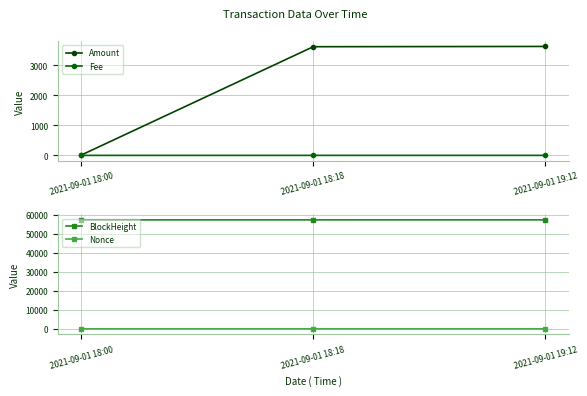

How many lines are shown in the chart?

4